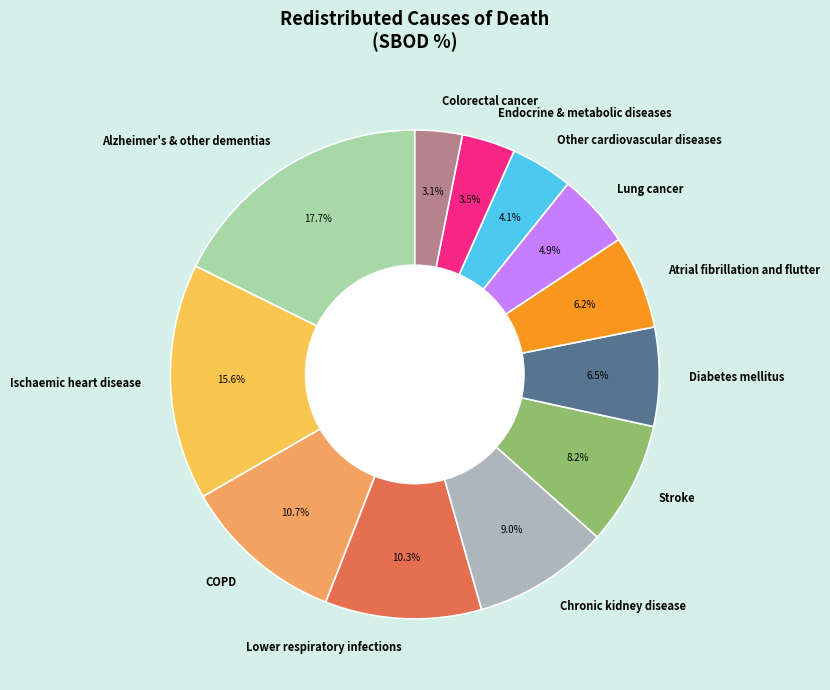

Count the number of slices in the pie.

12